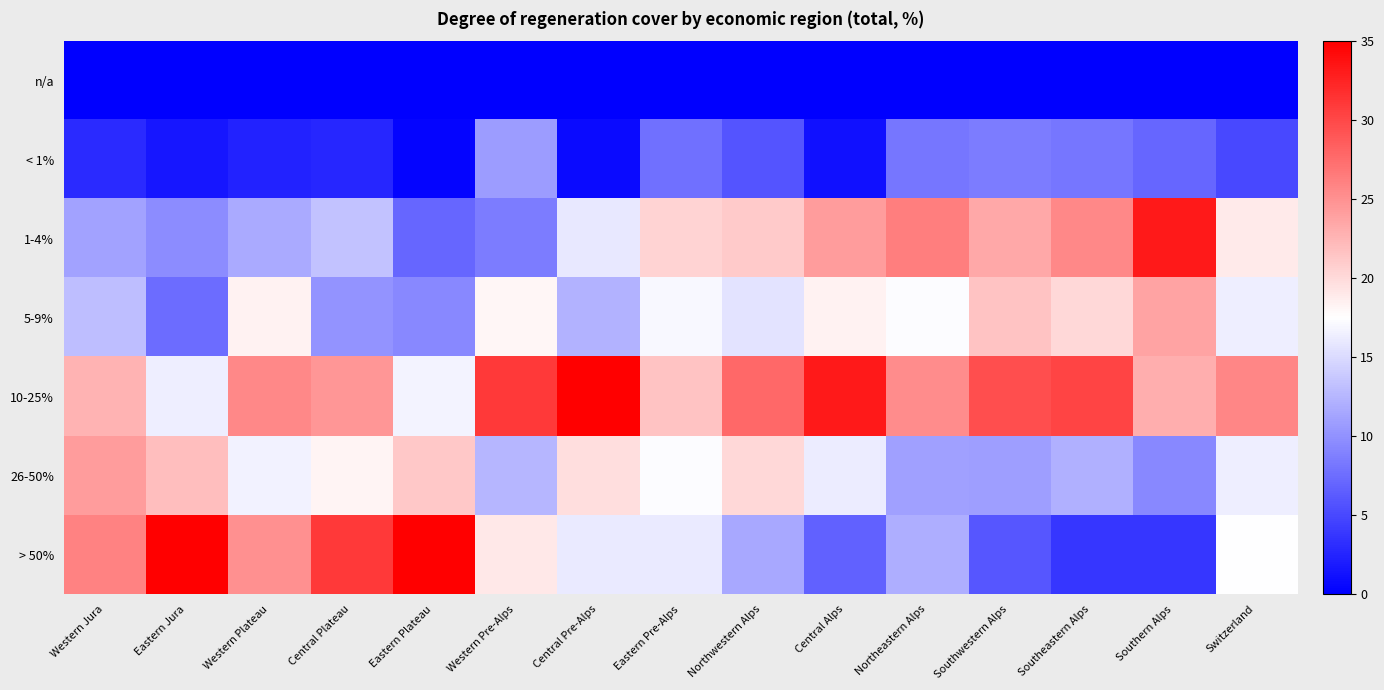

How many data points does each series have?

15